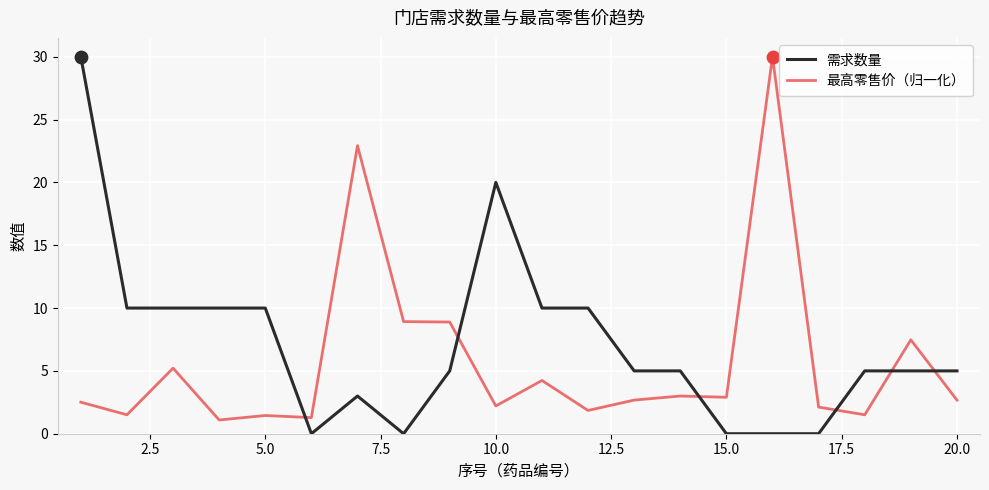

At how many categories does at least one series exceed 26?

2